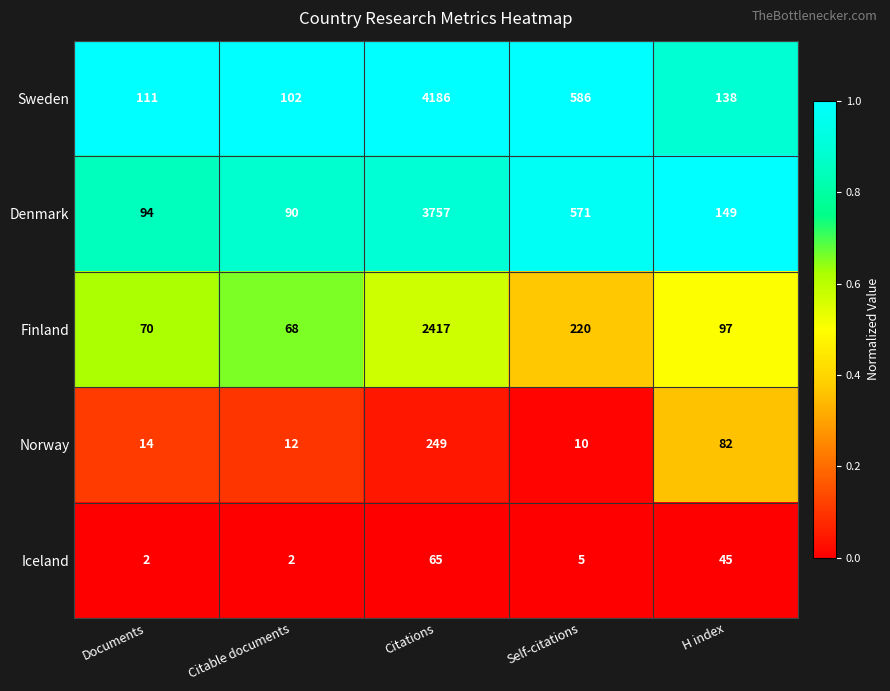

At which label does Denmark first exceed 149?

Citations